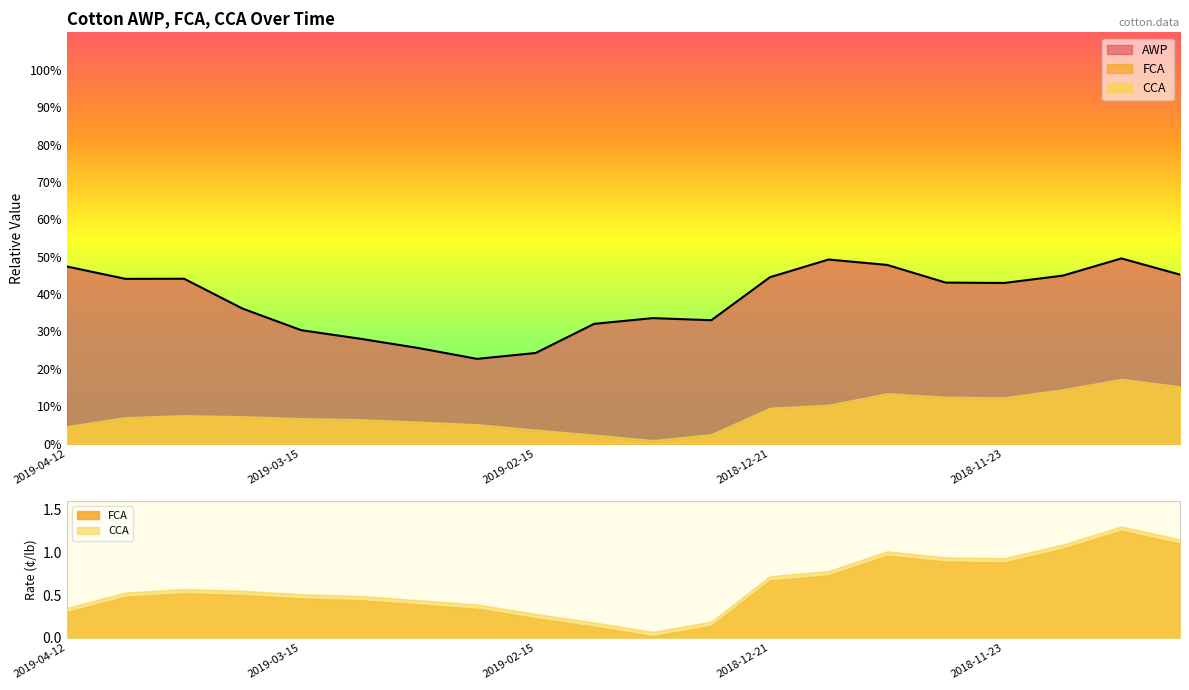

True or false: AWP and FCA cross at least once.

False